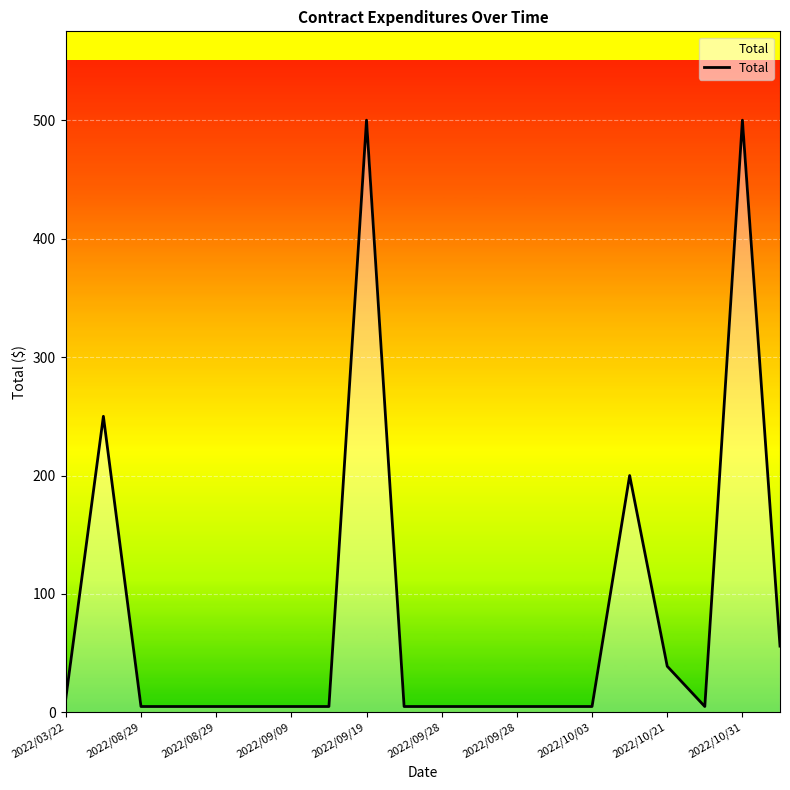

What is the maximum value shown in the chart?

500.0